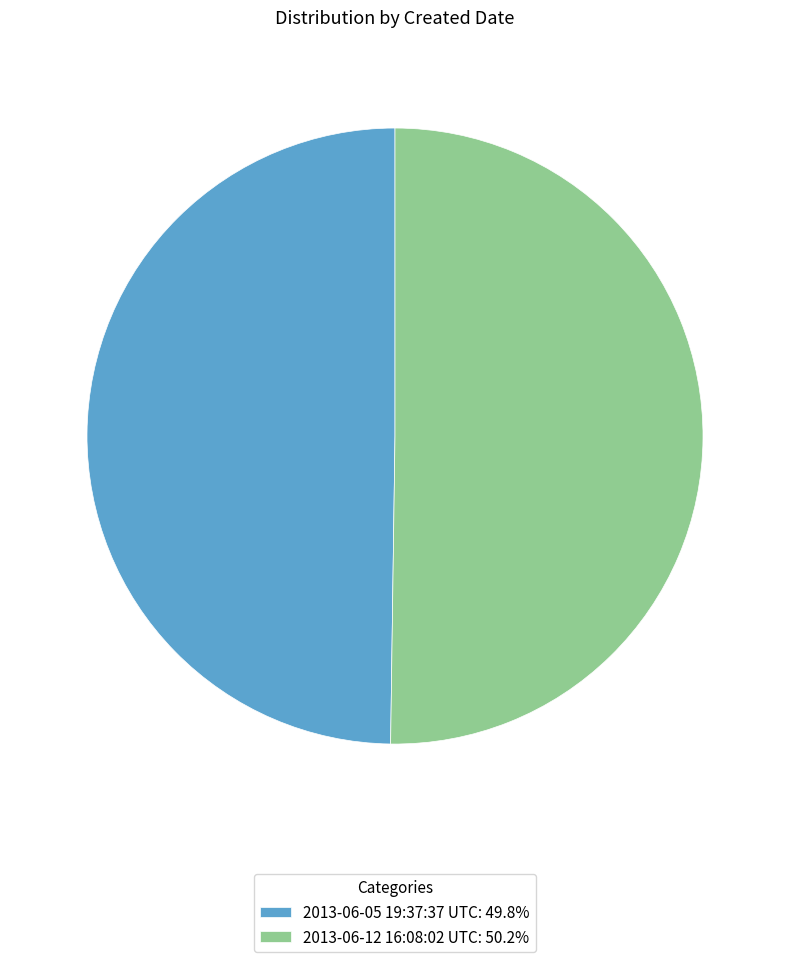

Combined, do 2013-06-12 16:08:02 UTC: 50.2% and 2013-06-05 19:37:37 UTC: 49.8% account for over 50%?

Yes